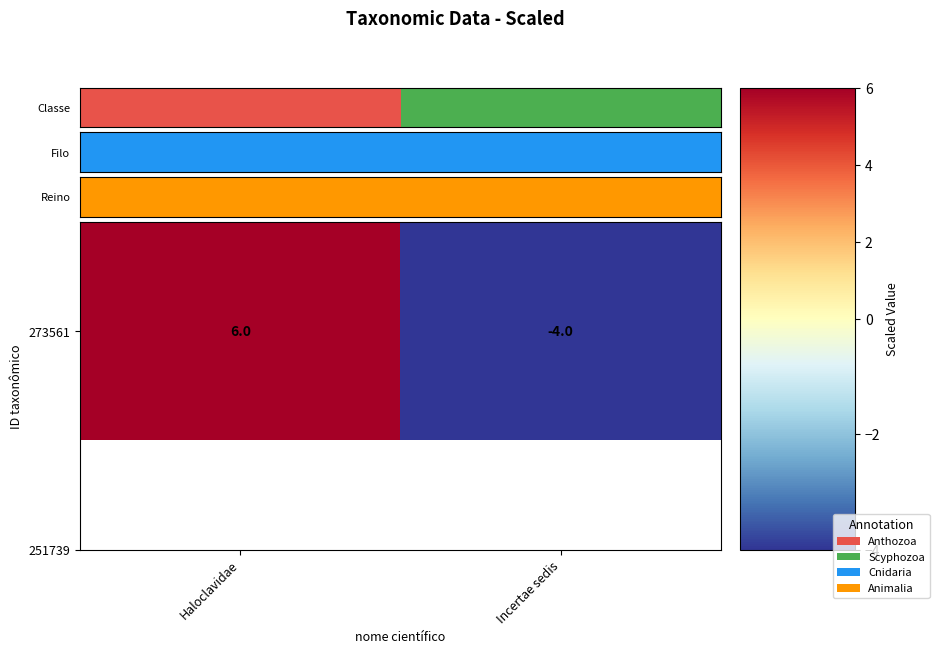

Rank the categories by value from highest to lowest.

Haloclavidae, Incertae sedis